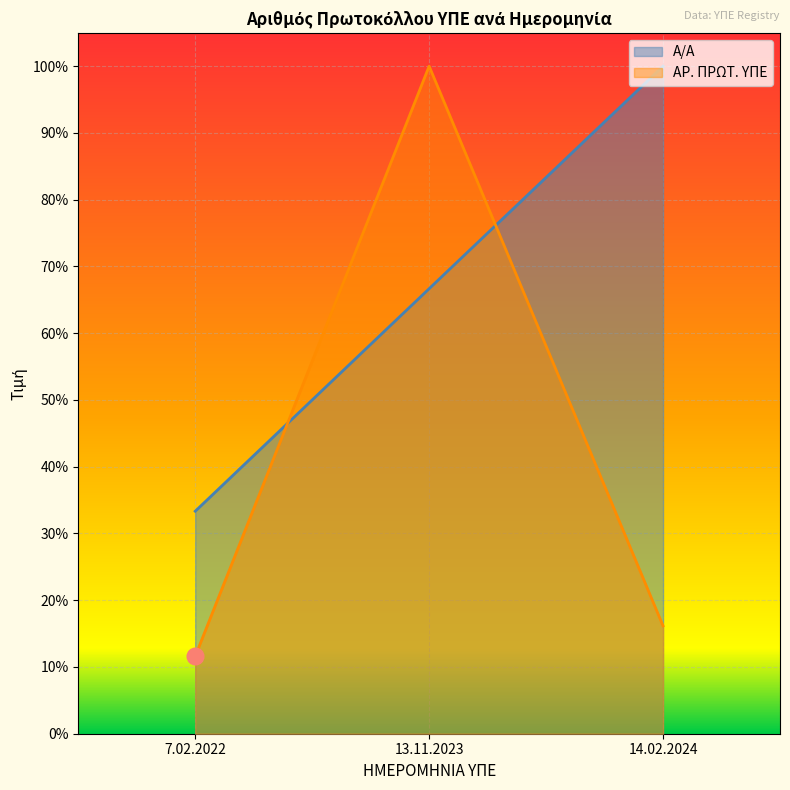

Rank the series at 7.02.2022 from lowest to highest value.

ΑΡ. ΠΡΩΤ. ΥΠΕ, Α/Α